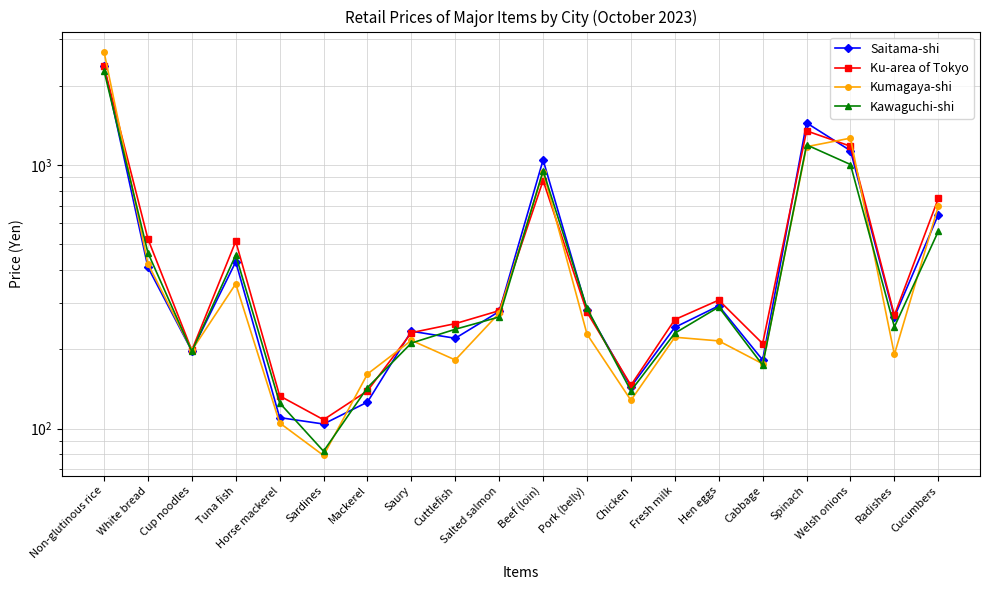

True or false: Saitama-shi has a value of 212 at Chicken.

False